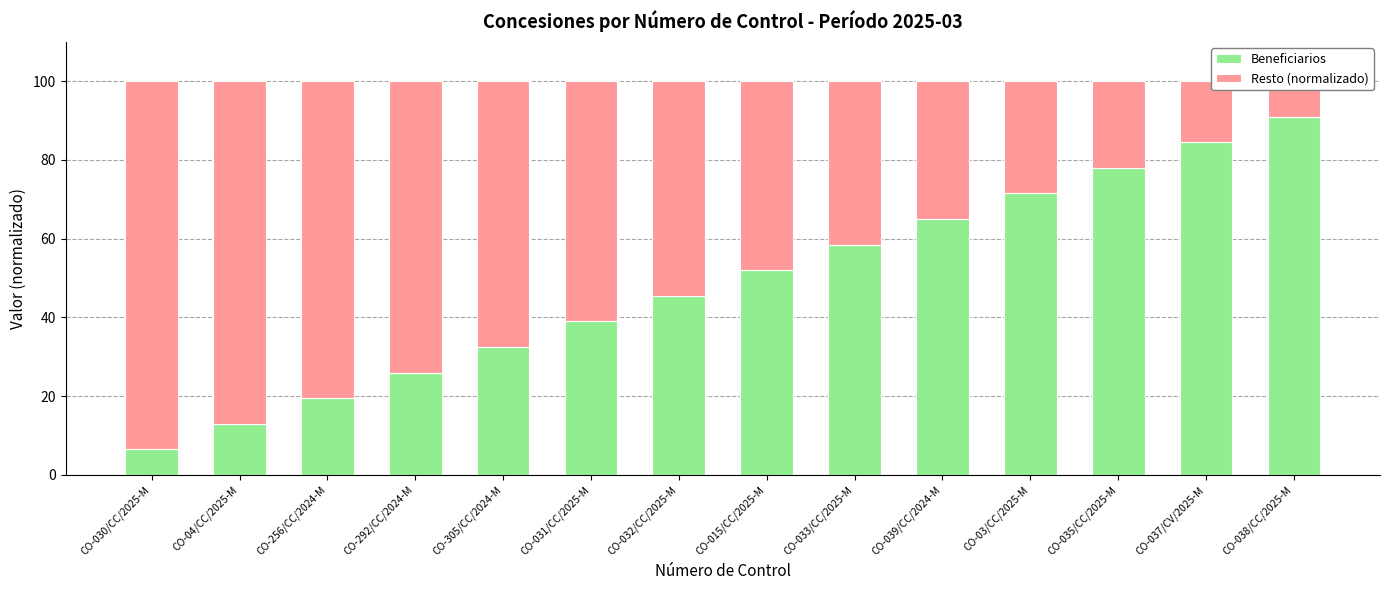

At CO-03/CC/2025-M, list the series in order from largest to smallest.

Beneficiarios, Resto (normalizado)